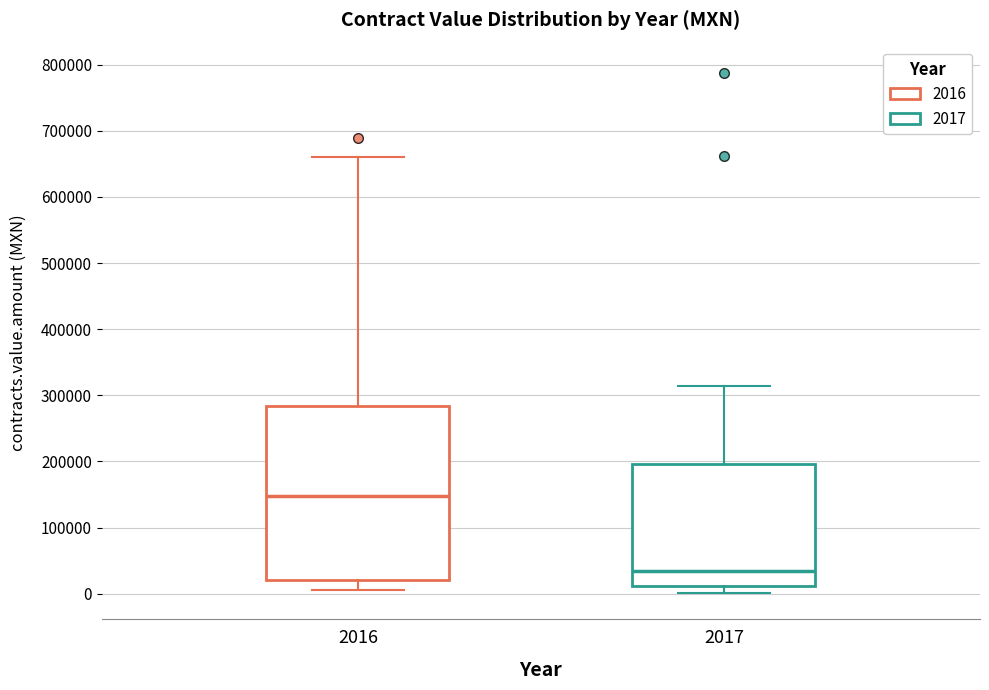

Reading left to right, transcribe this box plot: for each box, give where its median line is, the range the box spans, and where its two whiskers end, as read against the y-axis. The values are not printed on the chart, so give them approximately, as read against the axis.

2016: median 150000, box 20000 to 280000, whiskers 10000 to 660000
2017: median 30000, box 10000 to 200000, whiskers 0 to 310000